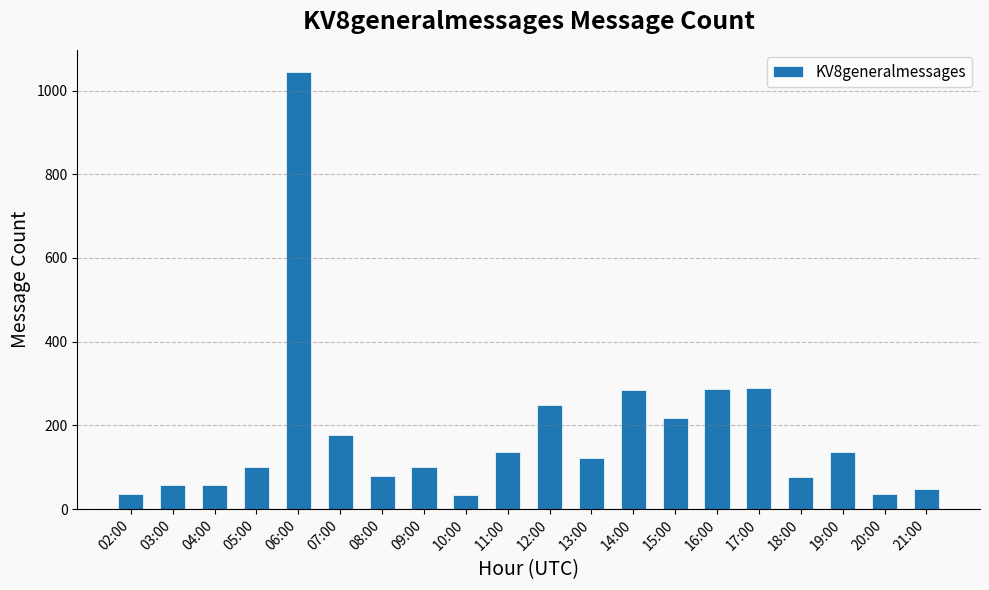

Where is the data nearest to the value 539?

17:00